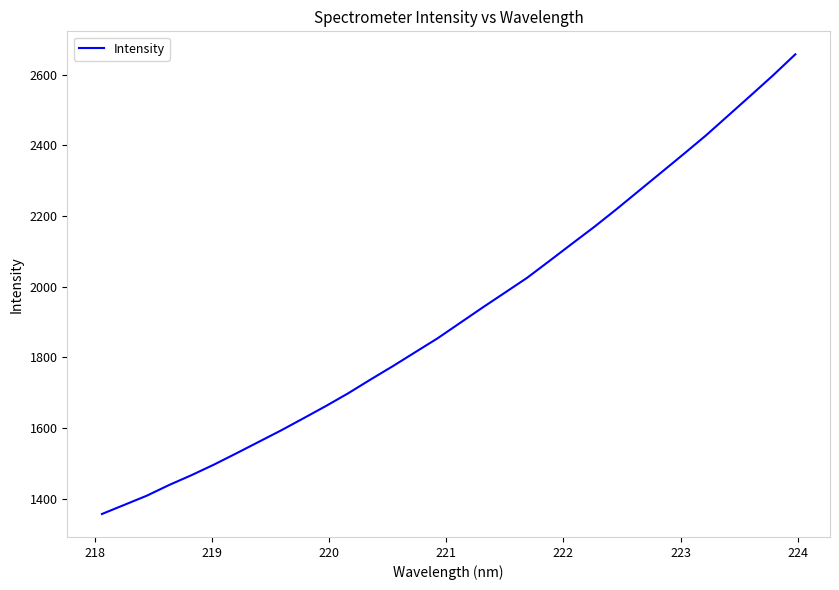

How many series are shown in this chart?

1